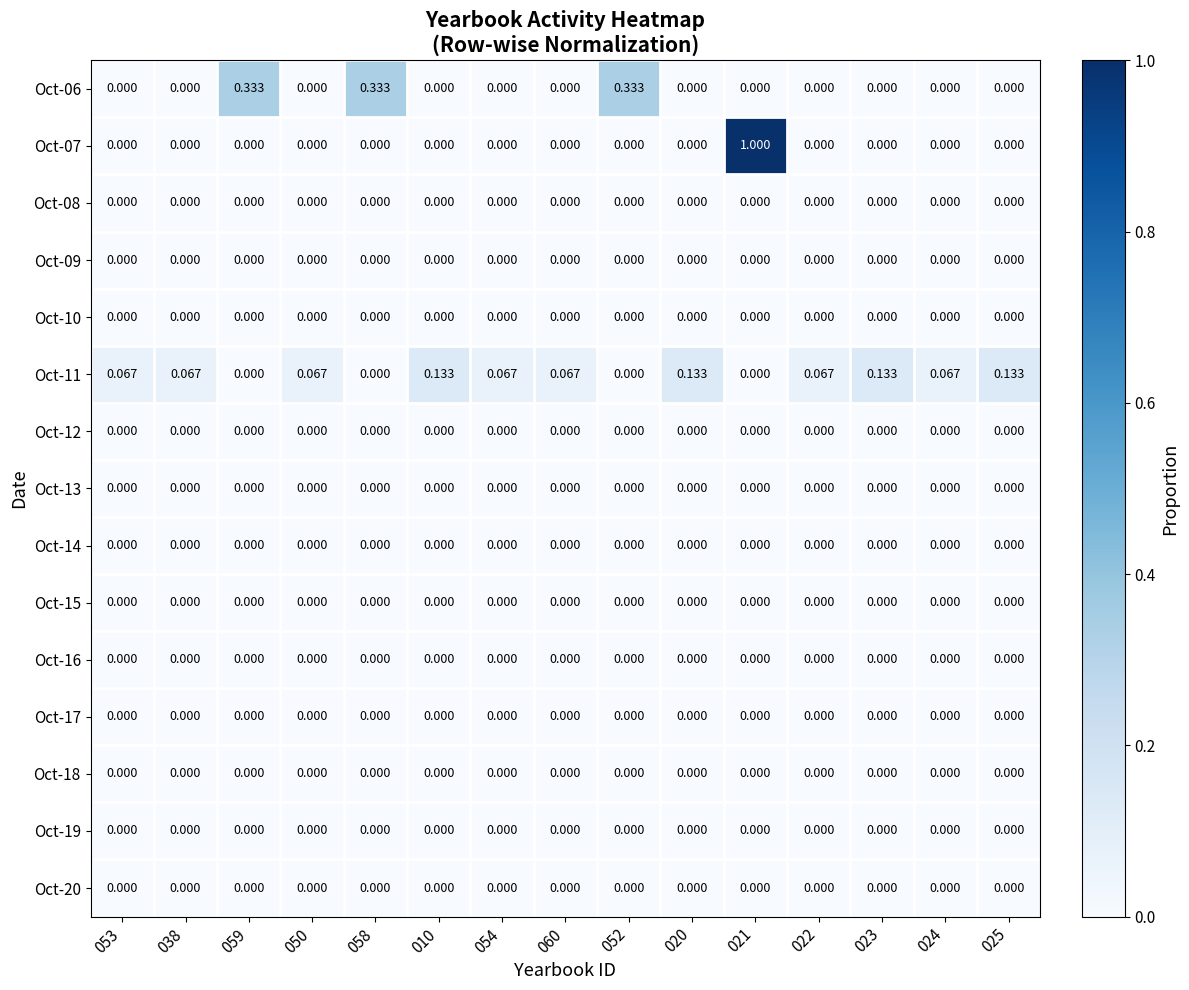

Is the value of Oct-06 at 059 greater than the value of Oct-09 at 053?

Yes